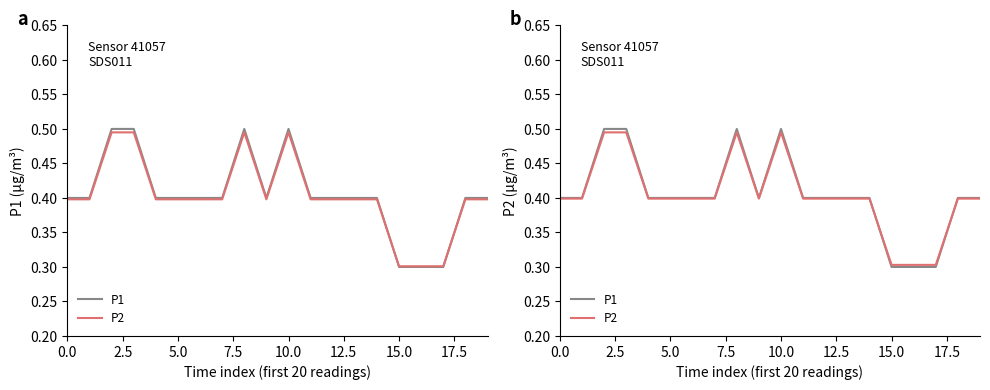

How many lines are shown in the chart?

2